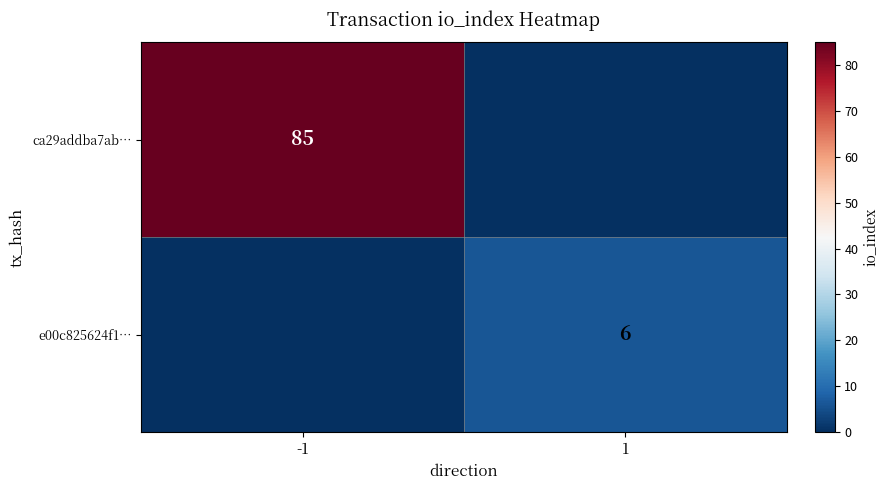

The value of e00c825624f1… at 1 is 6. True or false?

True